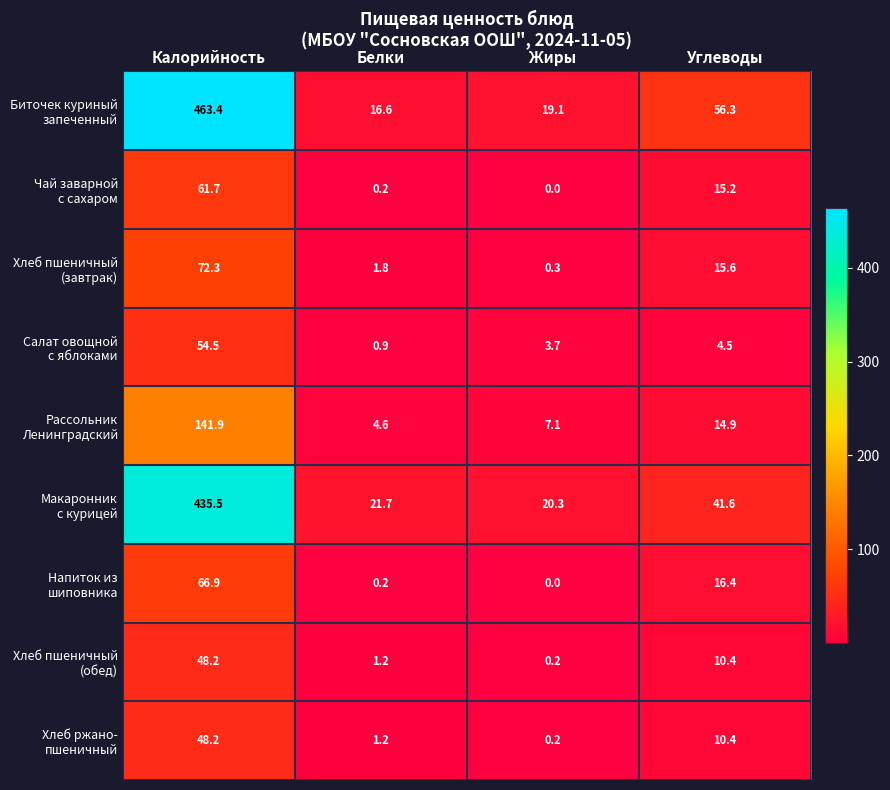

What is the total value across all series at Калорийность?

1392.6